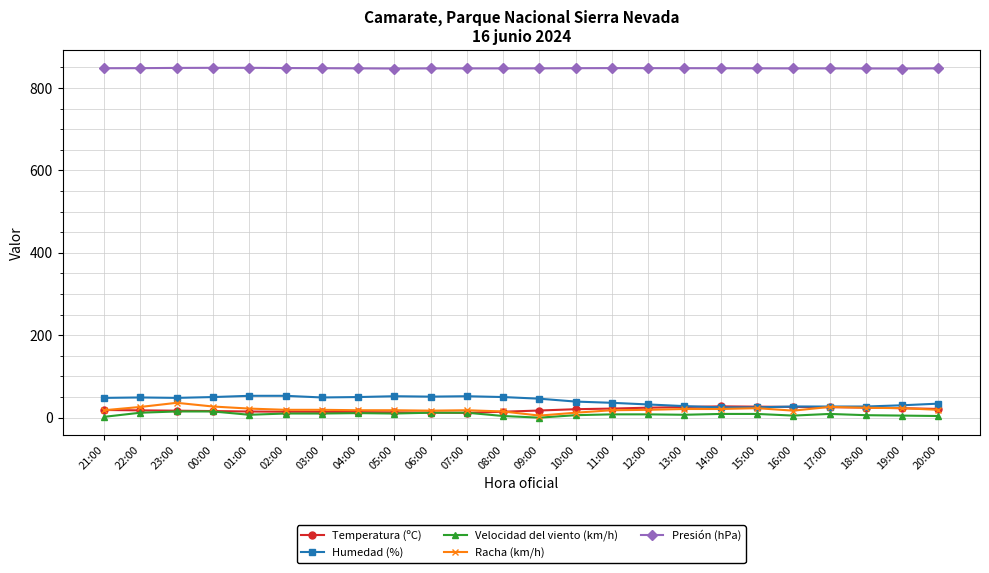

True or false: Presión (hPa) has a value of 847.7 at 20:00.

True